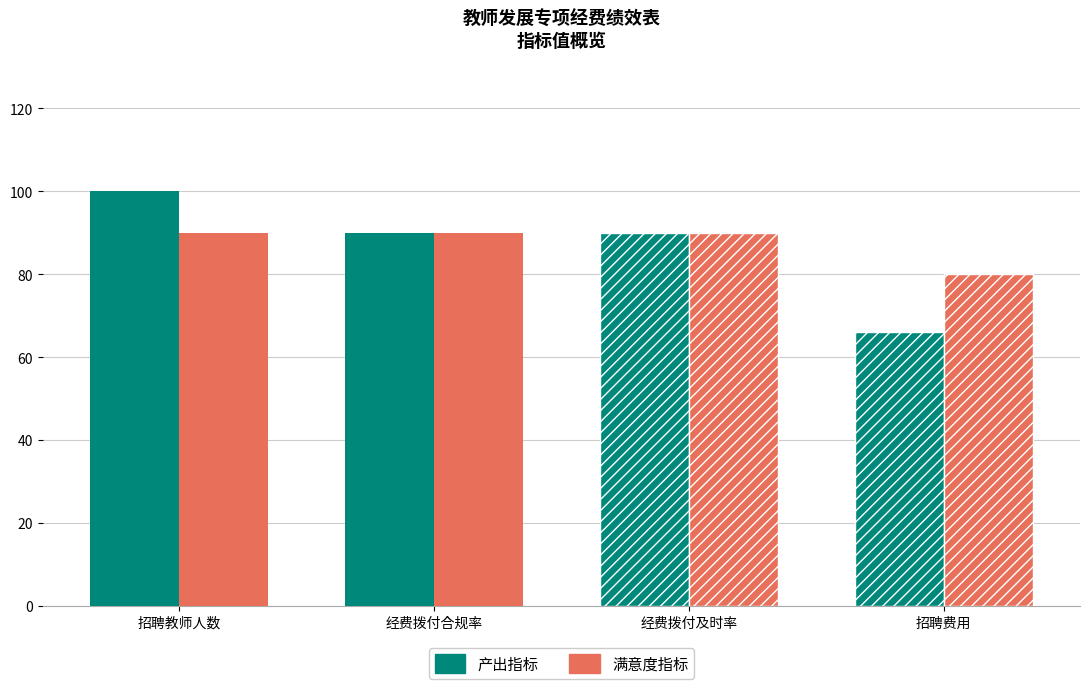

The 满意度指标 series shows 40 at 经费拨付合规率. True or false?

False